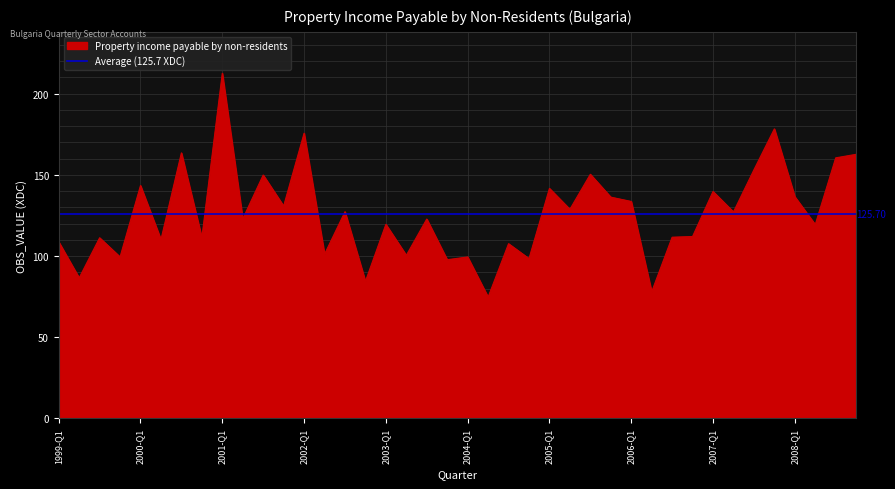

Reading left to right, transcribe all the data shown in this chart.

1999-Q1=108.7	1999-Q2=86.5	1999-Q3=111.2	1999-Q4=99.4	2000-Q1=143.4	2000-Q2=110.1	2000-Q3=163.5	2000-Q4=111.3	2001-Q1=212.5	2001-Q2=122.9	2001-Q3=149.9	2001-Q4=130.7	2002-Q1=175.6	2002-Q2=101.1	2002-Q3=127.3	2002-Q4=84.4	2003-Q1=119.5	2003-Q2=100.4	2003-Q3=122.8	2003-Q4=97.7	2004-Q1=99.4	2004-Q2=74.7	2004-Q3=107.6	2004-Q4=98.4	2005-Q1=141.6	2005-Q2=128.8	2005-Q3=150.3	2005-Q4=136.2	2006-Q1=133.6	2006-Q2=78.0	2006-Q3=111.6	2006-Q4=112.0	2007-Q1=139.7	2007-Q2=127.1	2007-Q3=153.1	2007-Q4=178.3	2008-Q1=136.5	2008-Q2=119.3	2008-Q3=160.4	2008-Q4=162.6